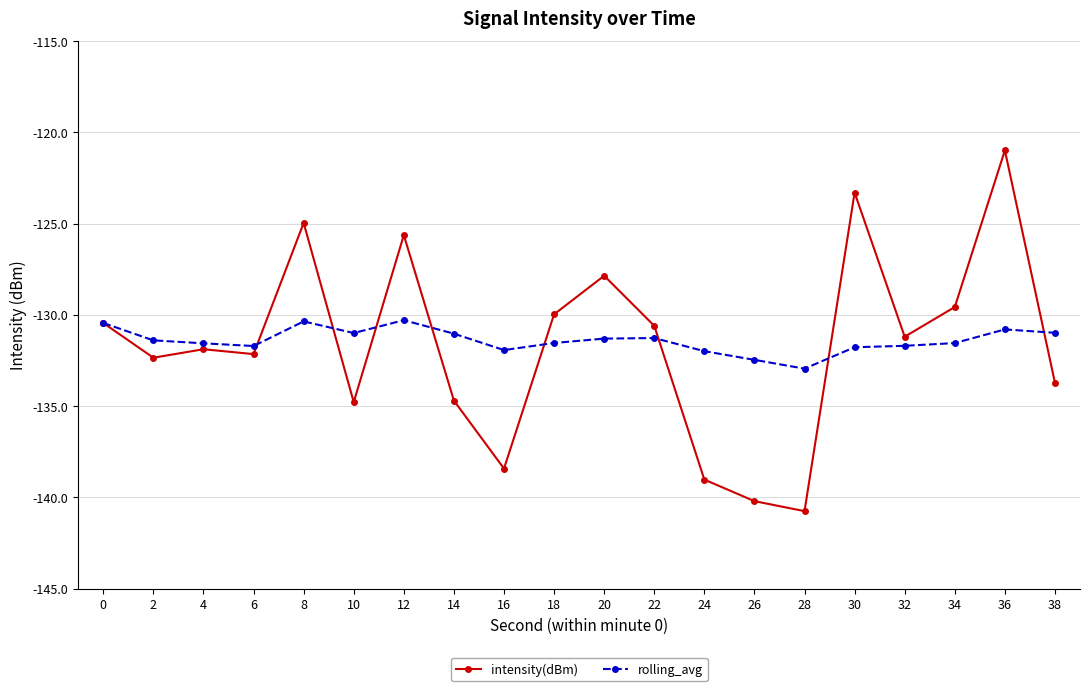

How many values in the intensity(dBm) series exceed -131?

9